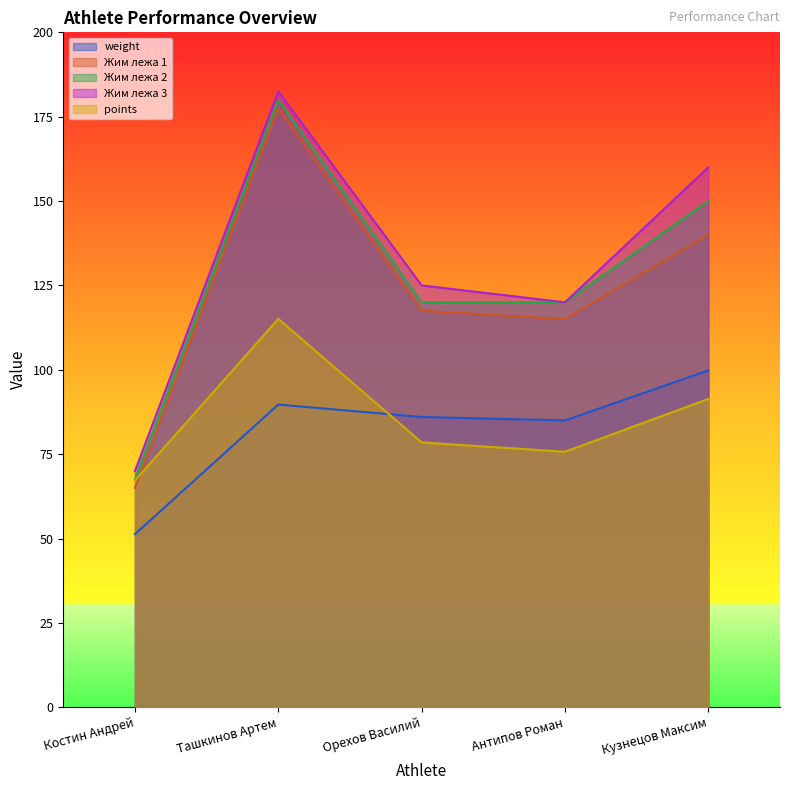

Is the value of weight at Орехов Василий greater than the value of Жим лежа 3 at Орехов Василий?

No